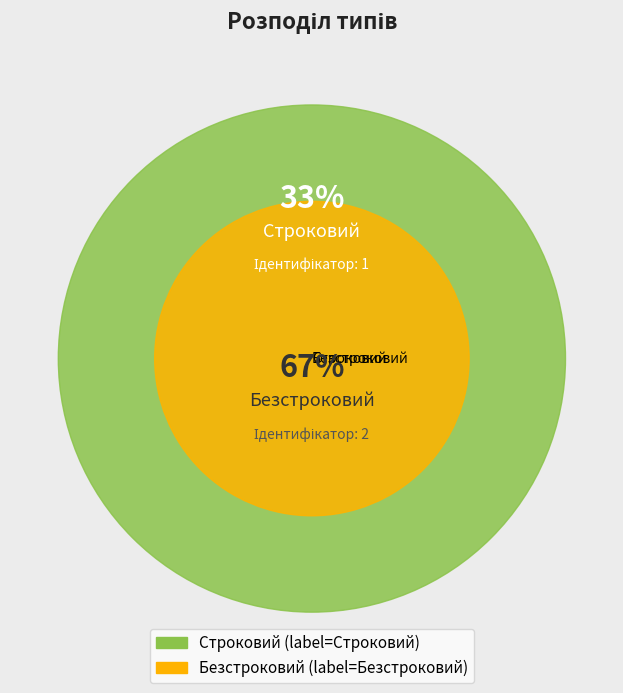

Combined, do Строковий and Безстроковий account for over 50%?

Yes